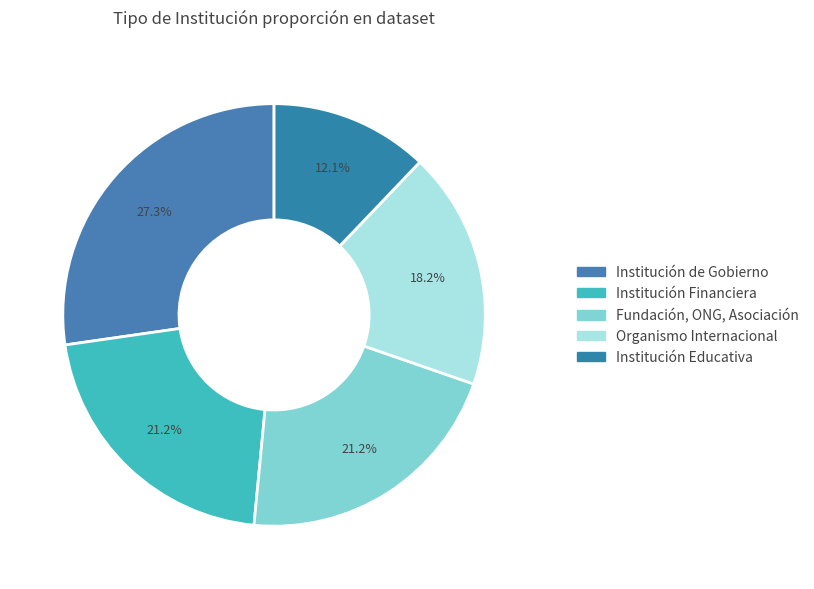

Is the sum of Institución Financiera and Institución Educativa greater than half?

No